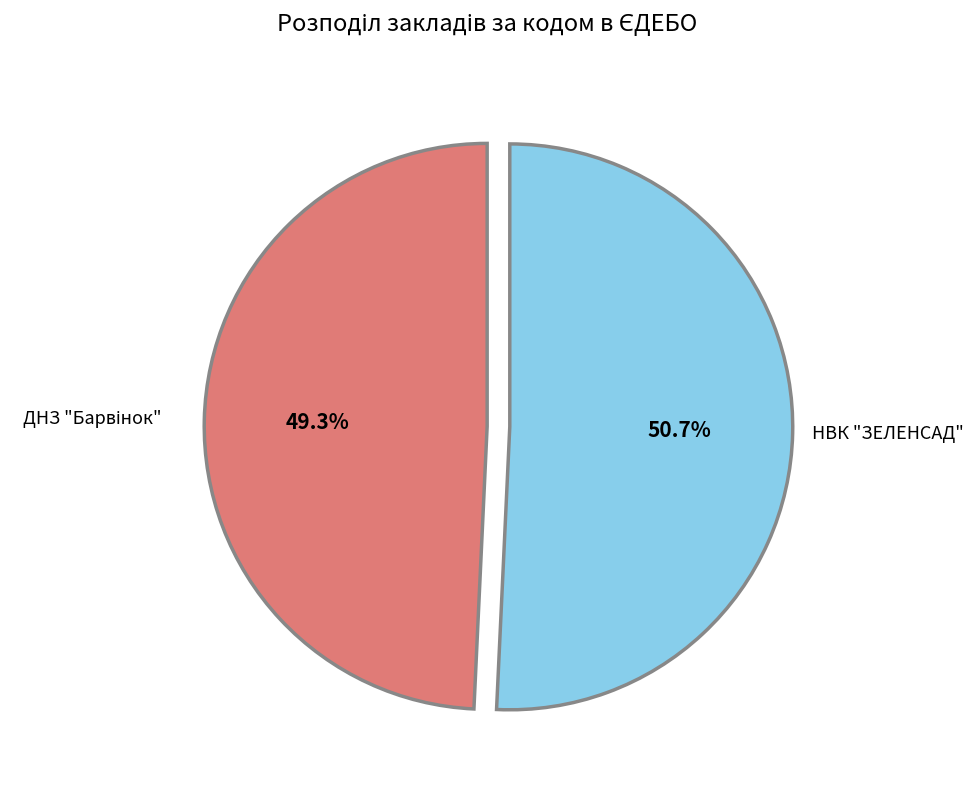

Which slice is the largest?

НВК "ЗЕЛЕНСАД"